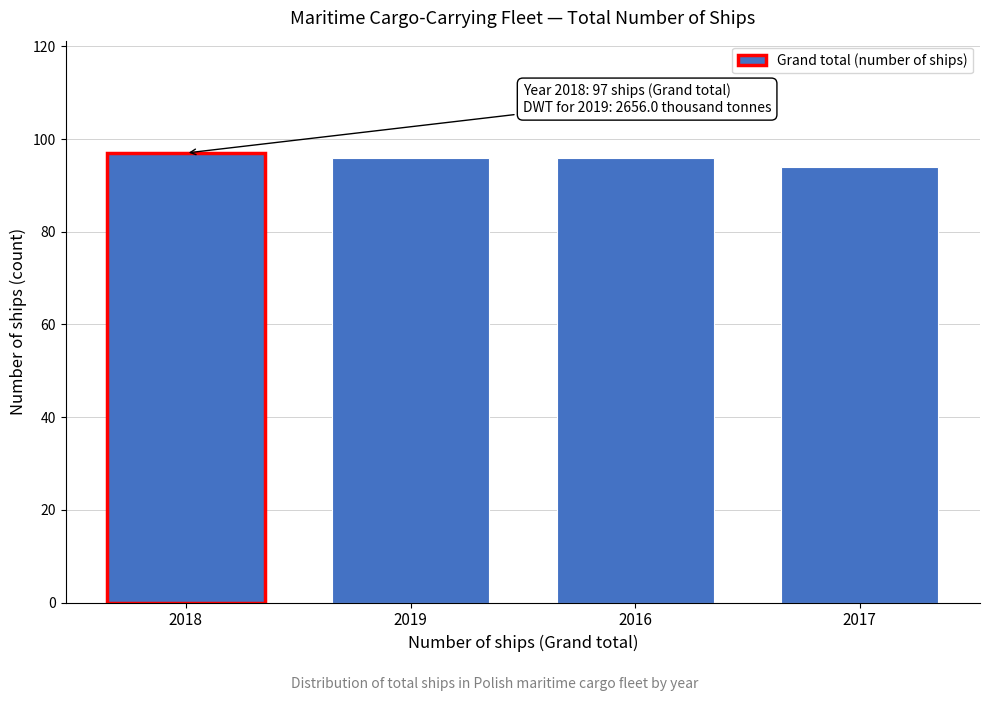

Reading left to right, transcribe all the data shown in this chart.

2018=97	2019=96	2016=96	2017=94